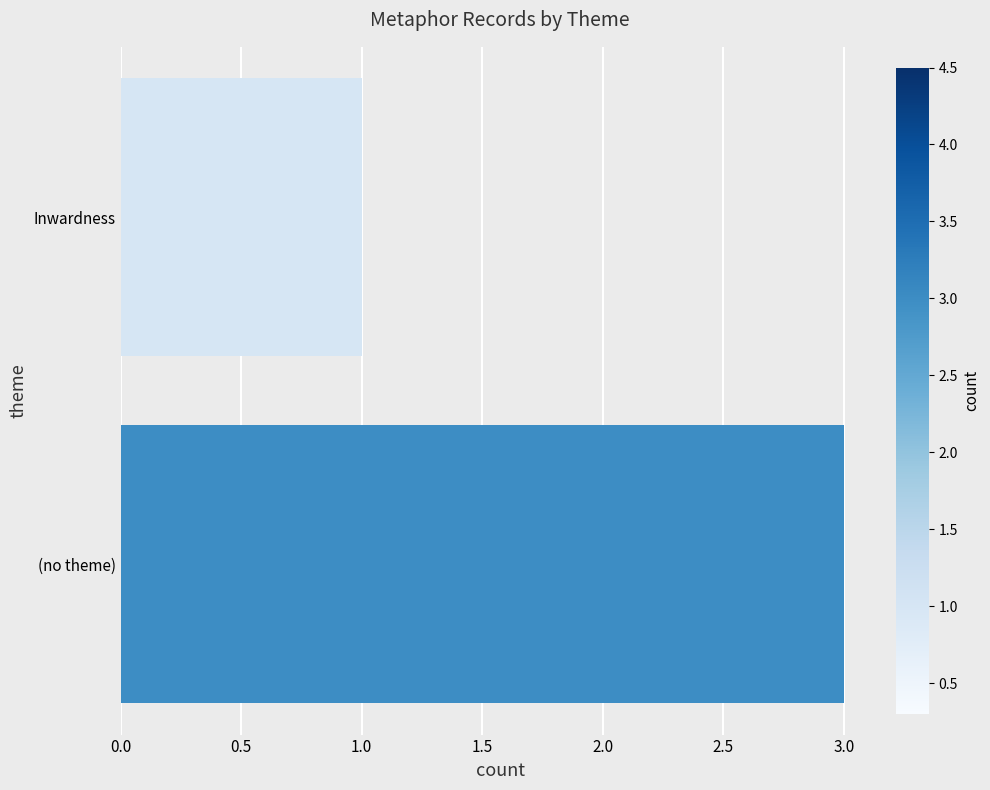

What is the difference between the maximum and minimum values?

2